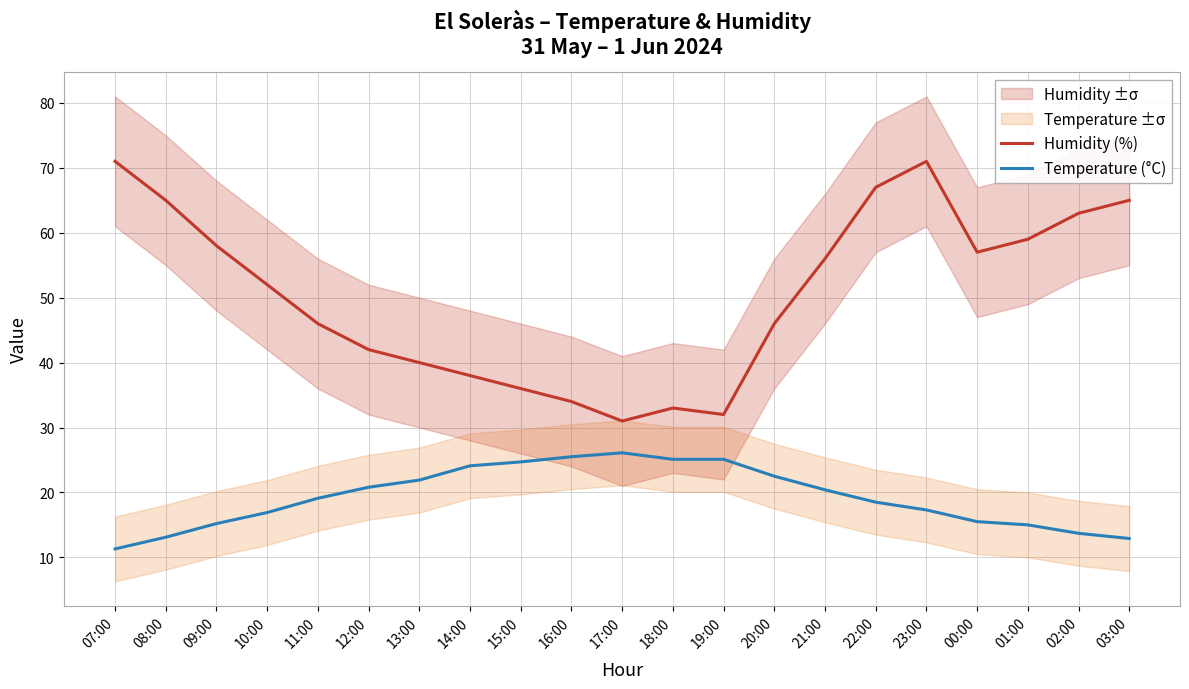

Reading right to left, list all the values displayed in this chart.

Humidity (%): 03:00=65.0	02:00=63.0	01:00=59.0	00:00=57.0	23:00=71.0	22:00=67.0	21:00=56.0	20:00=46.0	19:00=32.0	18:00=33.0	17:00=31.0	16:00=34.0	15:00=36.0	14:00=38.0	13:00=40.0	12:00=42.0	11:00=46.0	10:00=52.0	09:00=58.0	08:00=65.0	07:00=71.0
Temperature (°C): 03:00=12.9	02:00=13.7	01:00=15.0	00:00=15.5	23:00=17.3	22:00=18.5	21:00=20.4	20:00=22.5	19:00=25.1	18:00=25.1	17:00=26.1	16:00=25.5	15:00=24.7	14:00=24.1	13:00=21.9	12:00=20.8	11:00=19.1	10:00=16.9	09:00=15.2	08:00=13.1	07:00=11.3